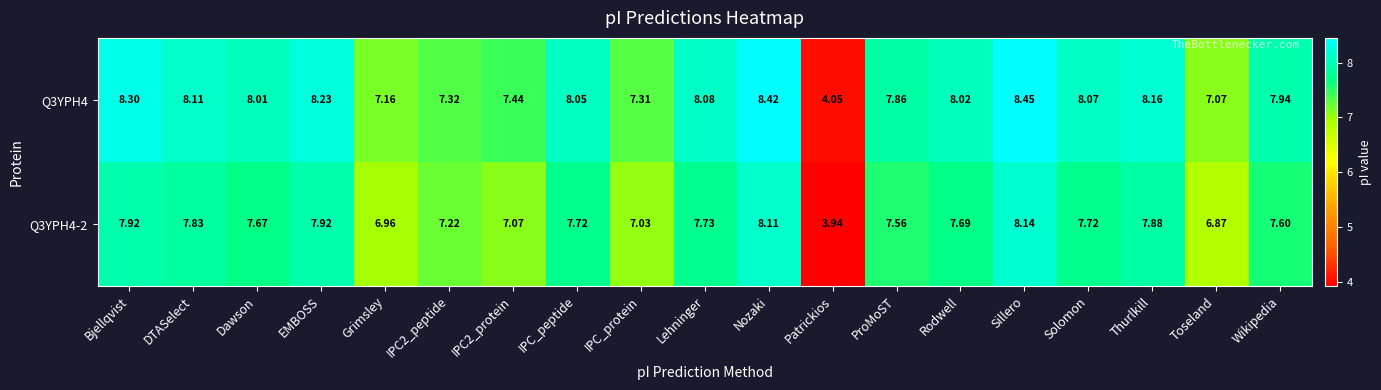

Which label corresponds to the largest value in the chart?

Sillero